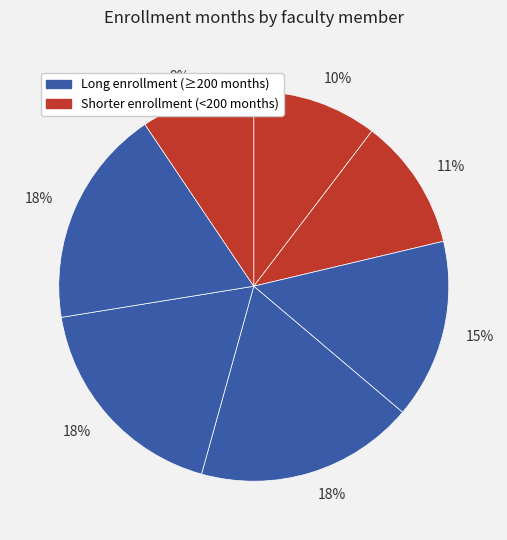

How many segments does this pie chart have?

7